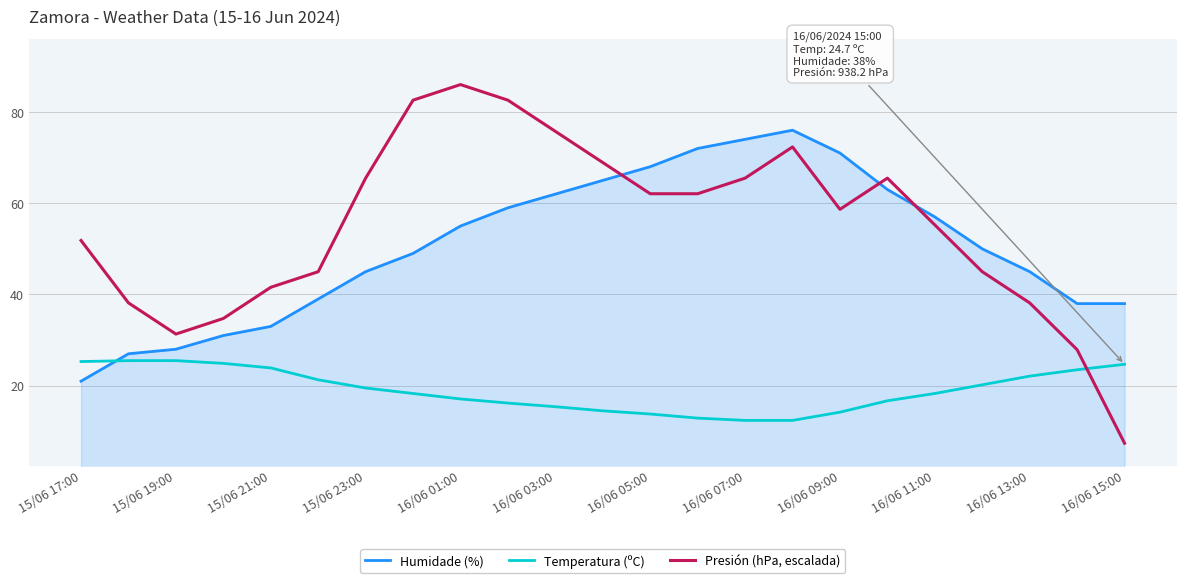

True or false: Temperatura (ºC) and Presión (hPa, escalada) cross at least once.

True